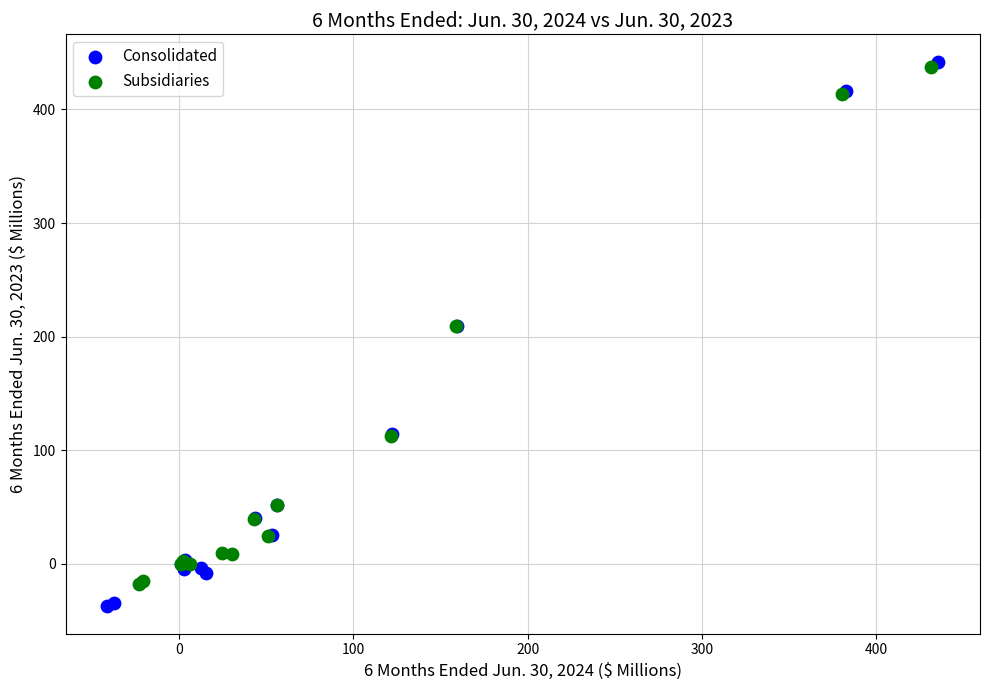

Which series contains the lowest Y value?

Consolidated